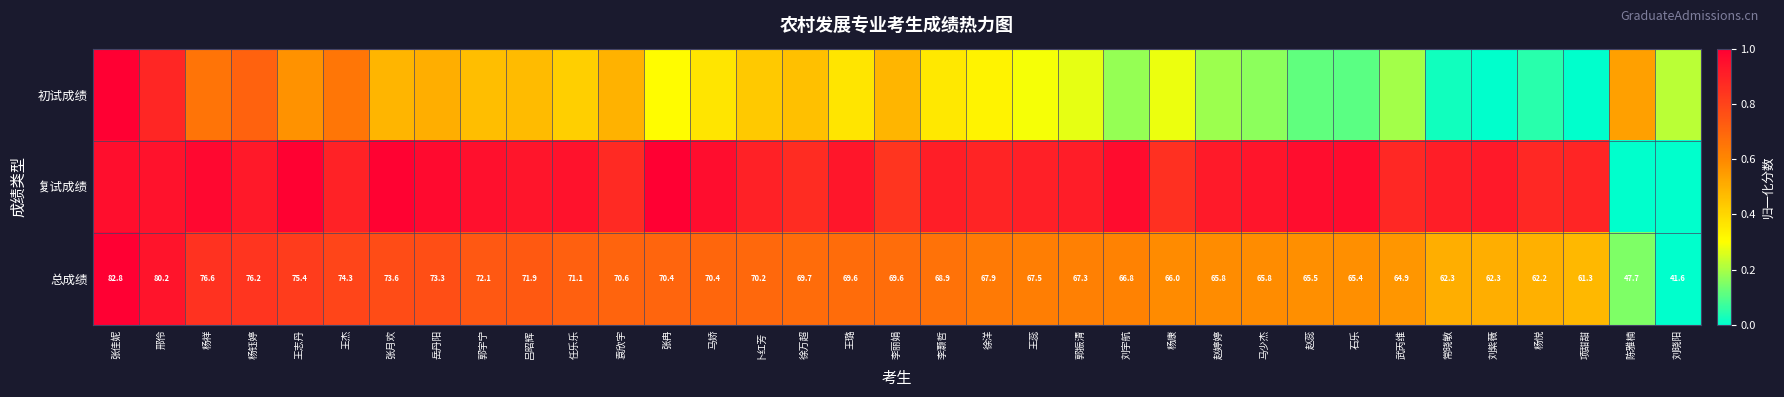

What is the sum of all 初试成绩 values?

13.0